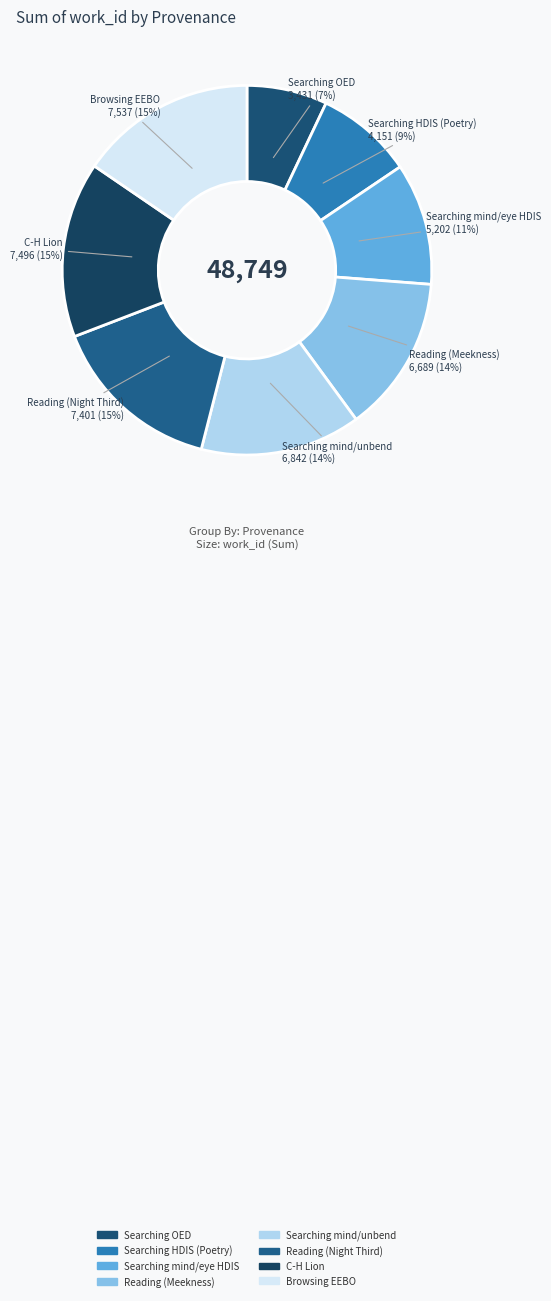

What percentage is the Browsing EEBO slice, to the nearest percent?

15%